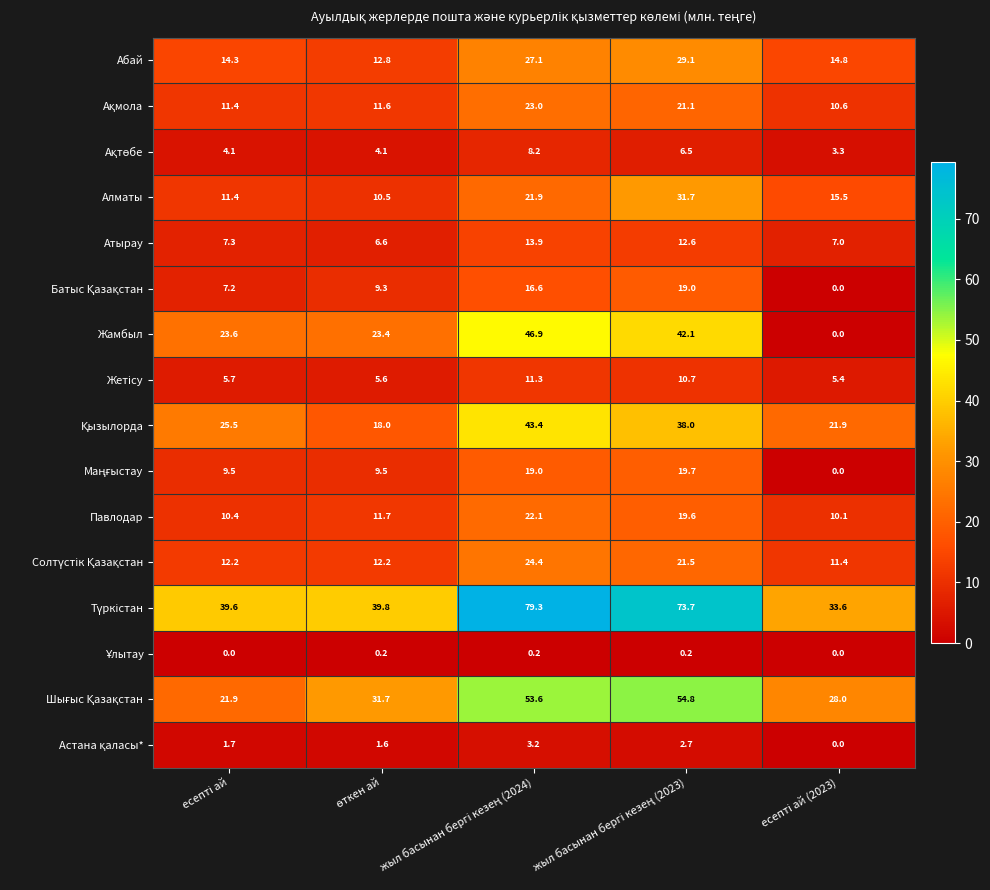

How many data points does each series have?

5